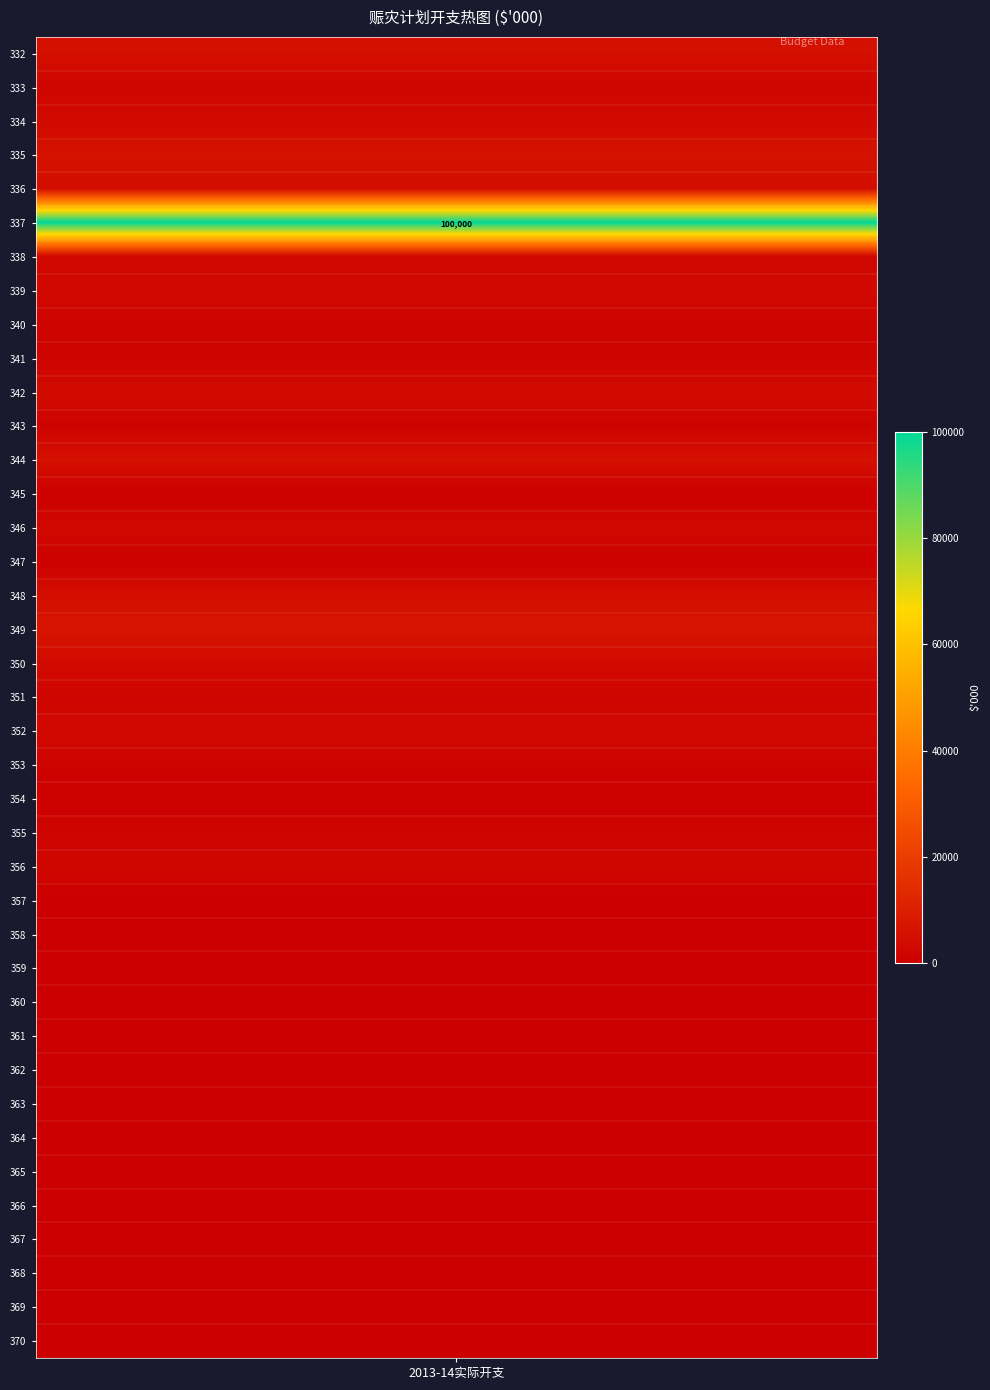

Which has a higher value, 333 or 348?

348